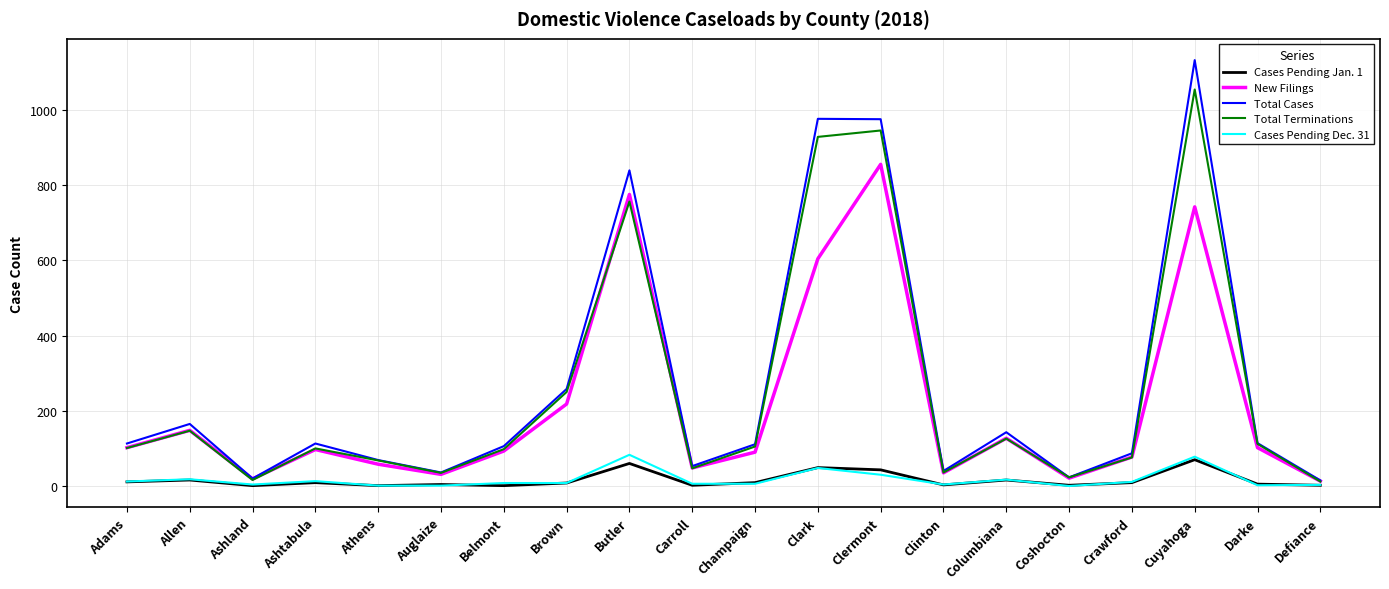

Which series has the widest spread of values?

Total Cases